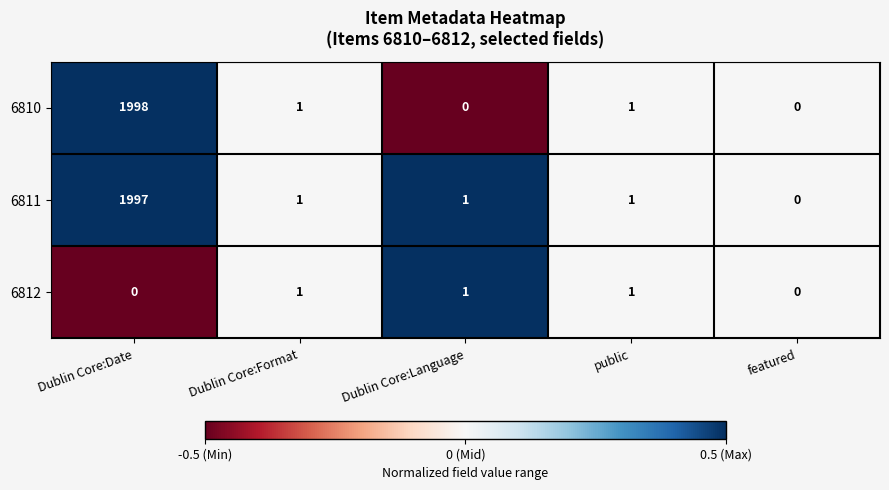

Reading left to right, what are all the values shown in this chart?

6810: 1998	1	0	1	0
6811: 1997	1	1	1	0
6812: 0	1	1	1	0